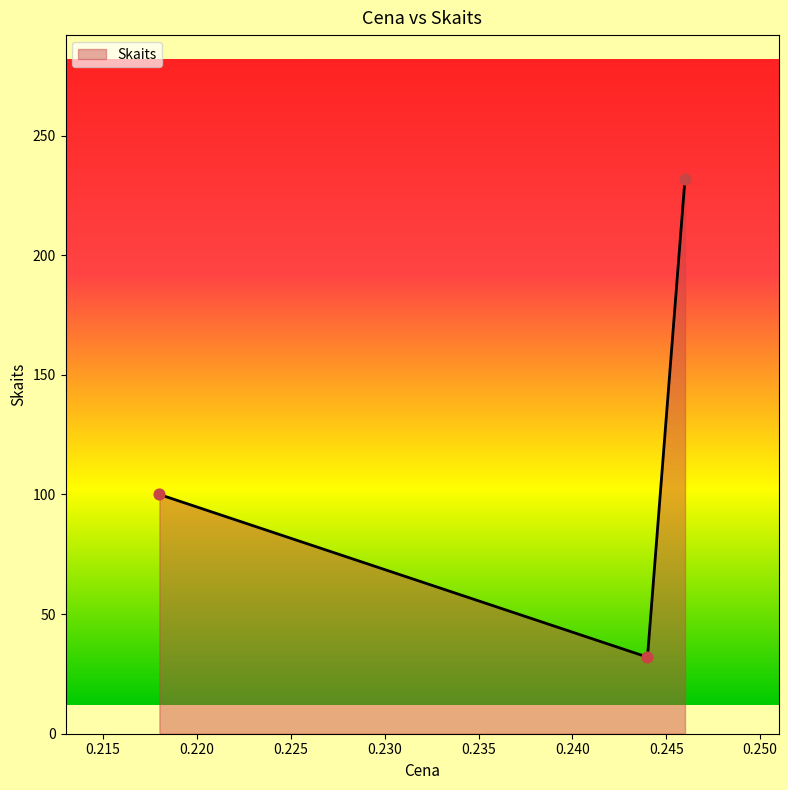

What is the minimum value shown in the chart?

32